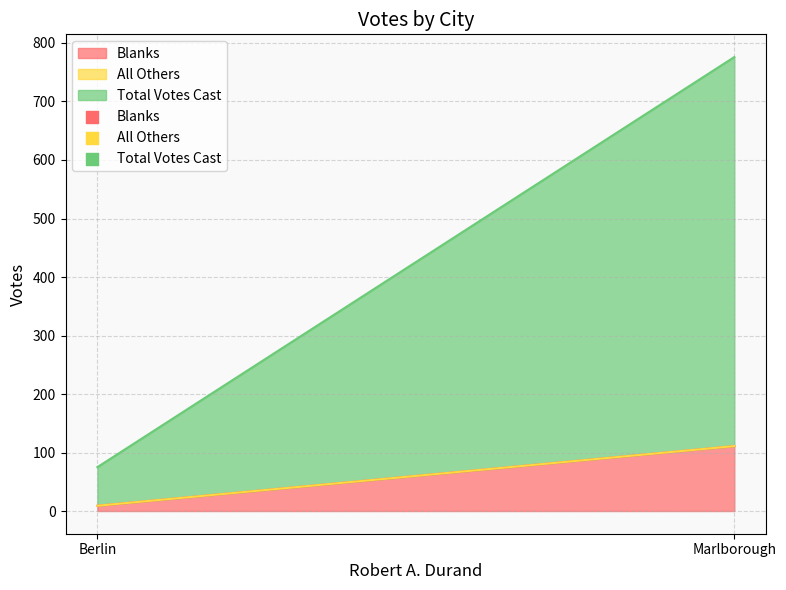

Which series contains the lowest Y value?

All Others